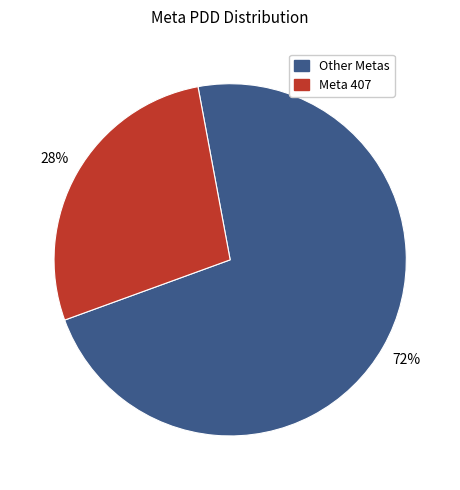

To the nearest percent, what is the average slice percentage?

50%